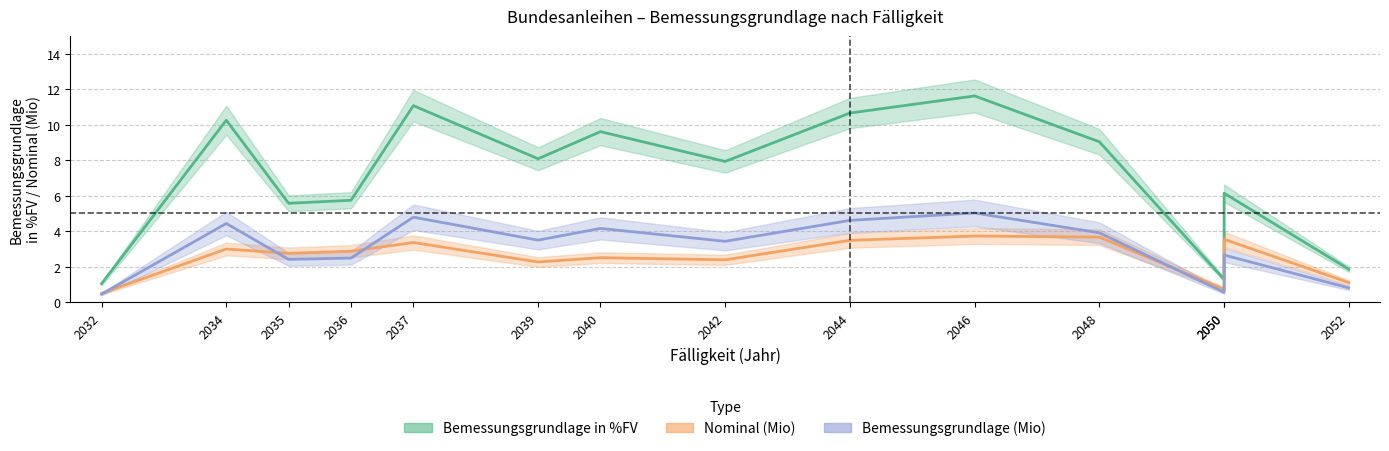

What is the total value across all series at 2042?

13.7